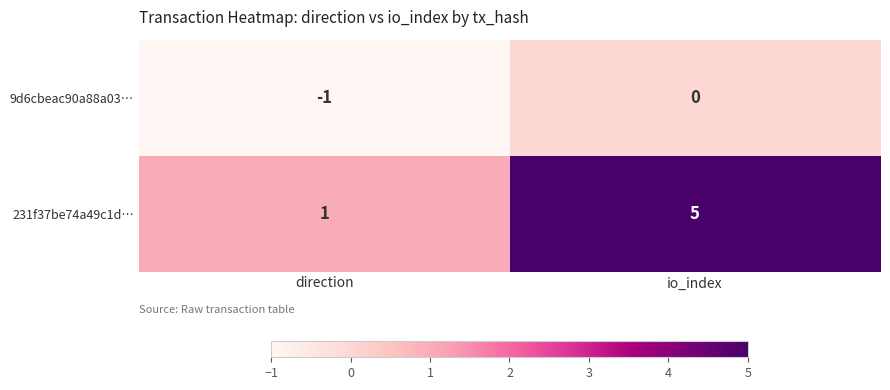

The value of 9d6cbeac90a88a03… at direction is -1. True or false?

True